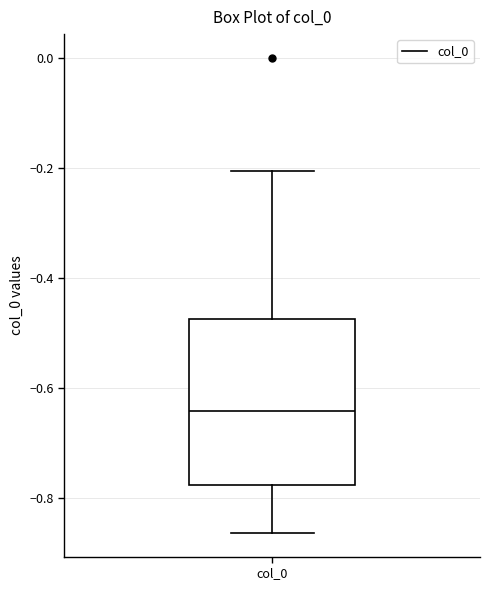

Read this box plot against the y-axis: the position of the median line, the range covered by the box, and the ends of both whiskers. The values are not printed on the chart, so give them approximately, as read against the axis.

median -0.64, box -0.78 to -0.48, whiskers -0.86 to -0.20